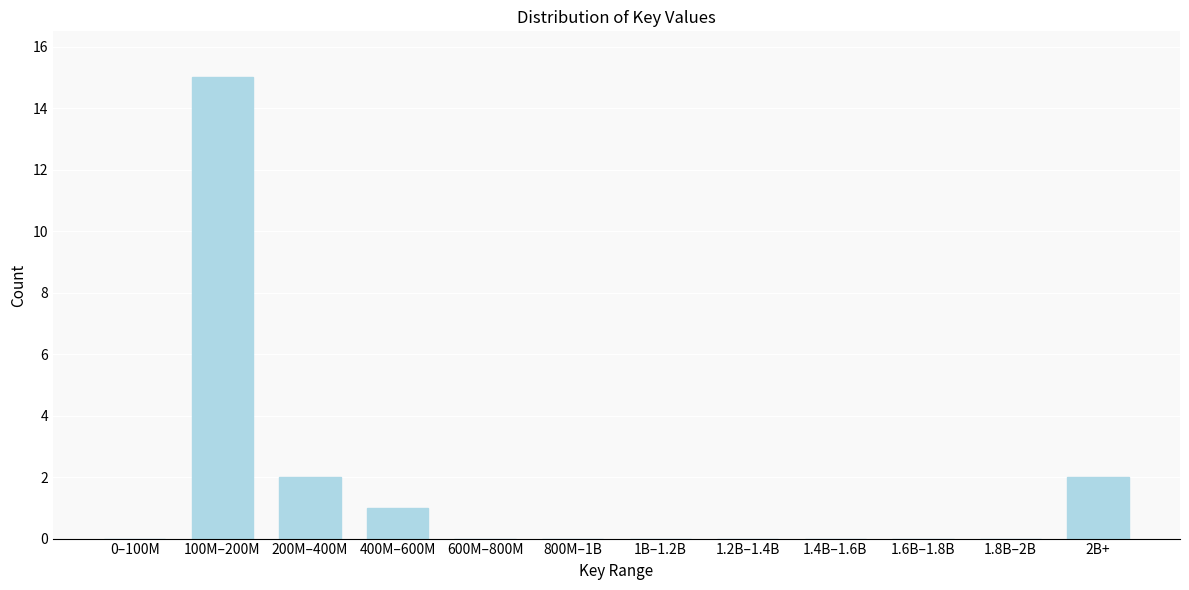

Reading right to left, extract all data points from this chart.

2B+=2	1.8B–2B=0	1.6B–1.8B=0	1.4B–1.6B=0	1.2B–1.4B=0	1B–1.2B=0	800M–1B=0	600M–800M=0	400M–600M=1	200M–400M=2	100M–200M=15	0–100M=0